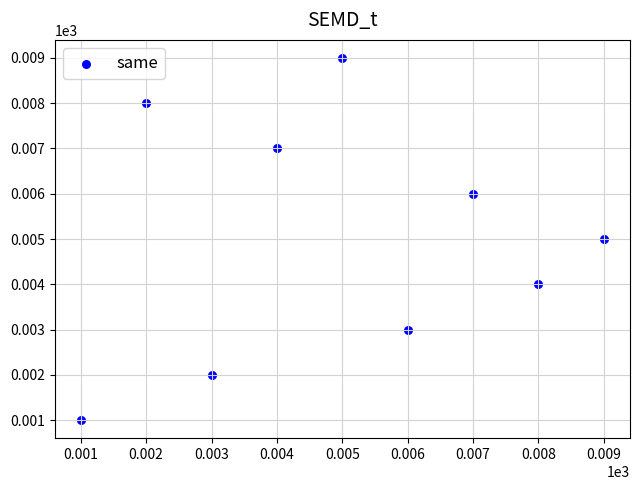

What is the range of X values (max minus min)?

8